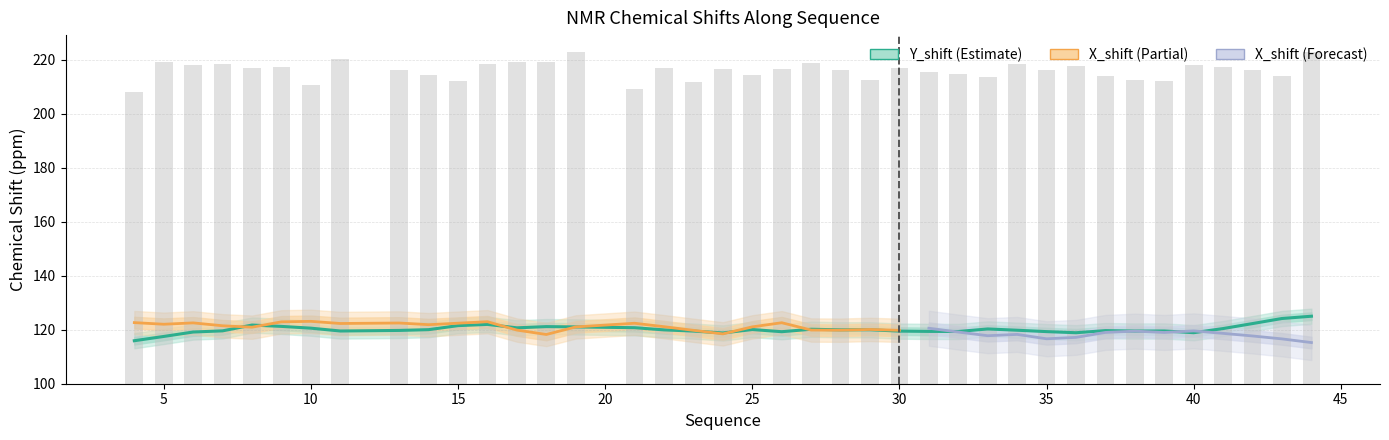

What is the average value?

120.2